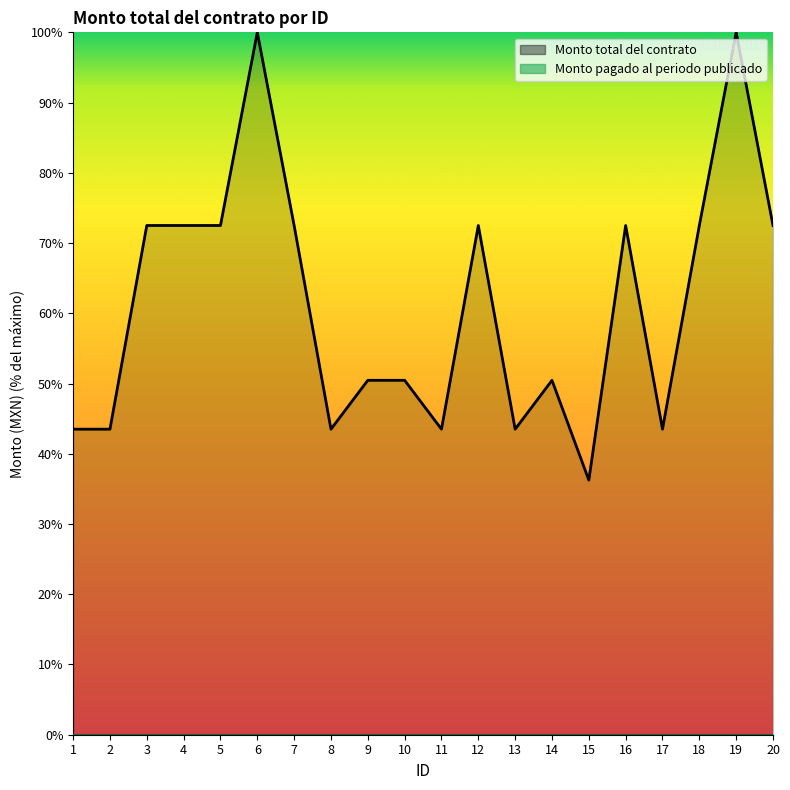

Is it true that the value at 2 is 43.5?

True